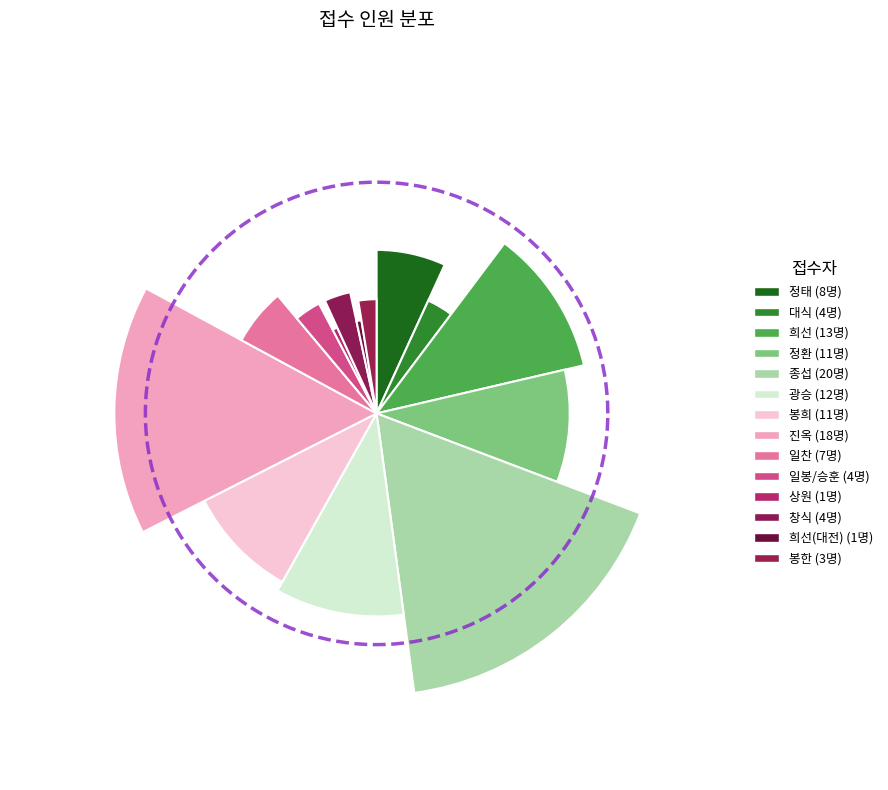

Which slice is the smallest?

상원